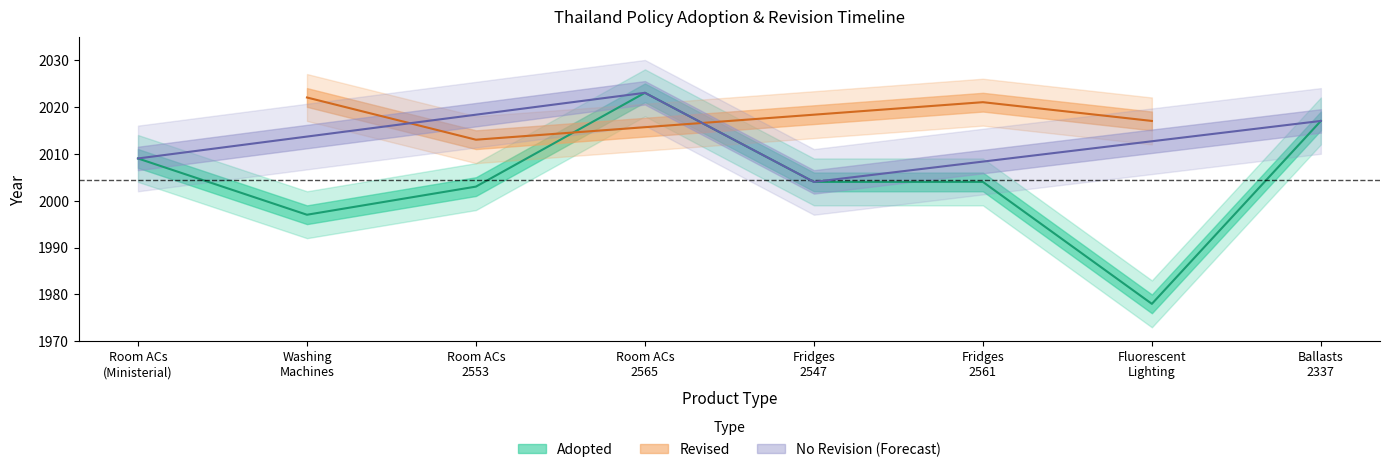

What is the ratio of the value at Room ACs (Ministerial) to the value at Fluorescent Lighting?

1.0